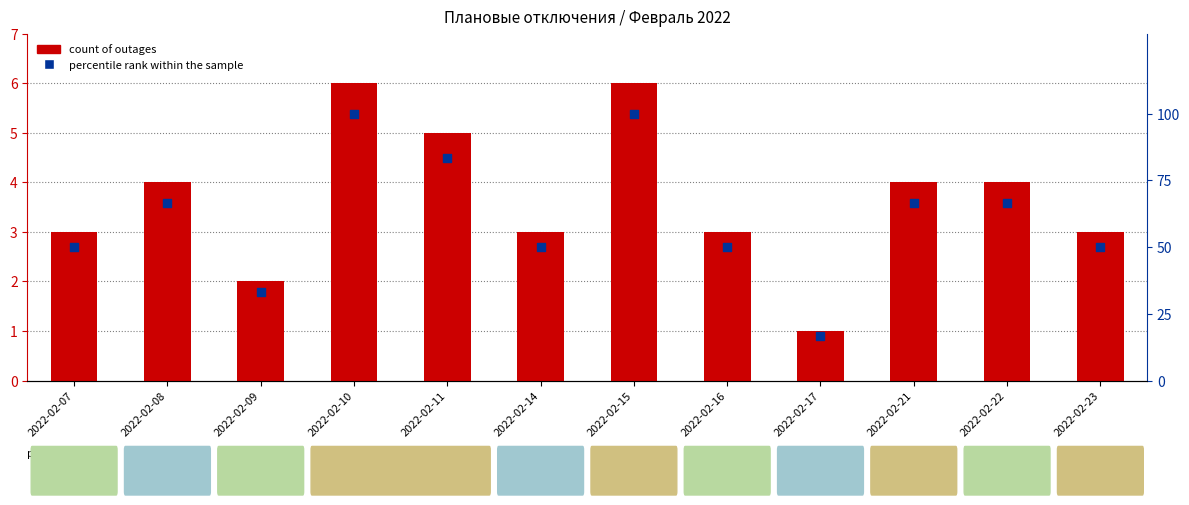

What is the total value across all series at 2022-02-23?

53.0